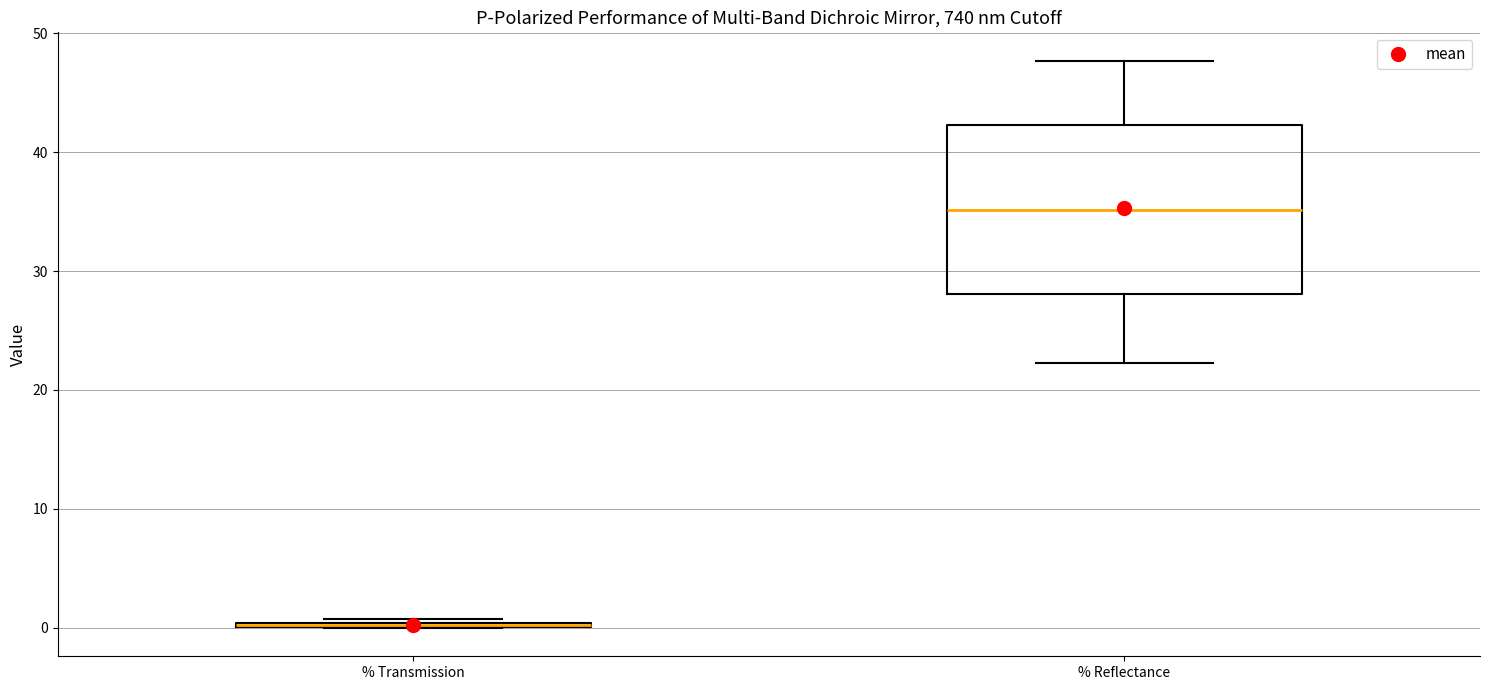

Comparing the boxes themselves (not the whiskers), which one is the tallest?

% Reflectance